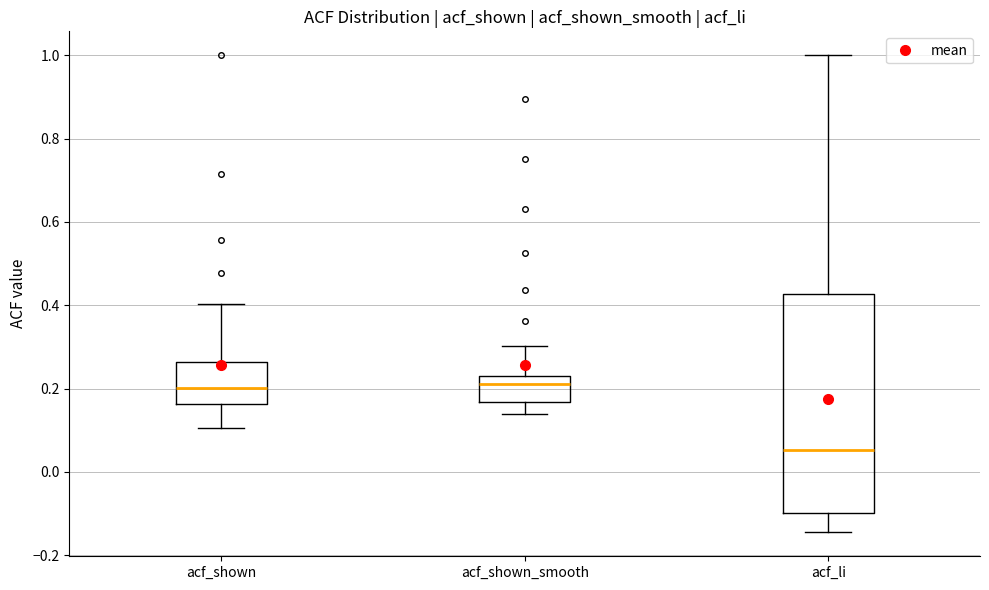

Which box is the tallest, from its lower edge to its upper edge?

acf_li